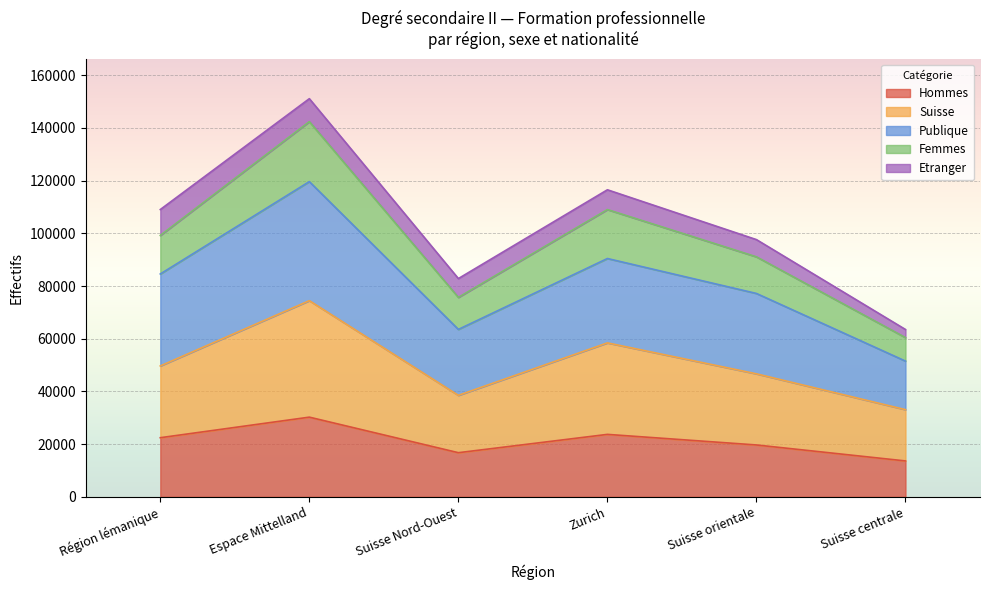

At which category is the sum across all series the highest?

Espace Mittelland